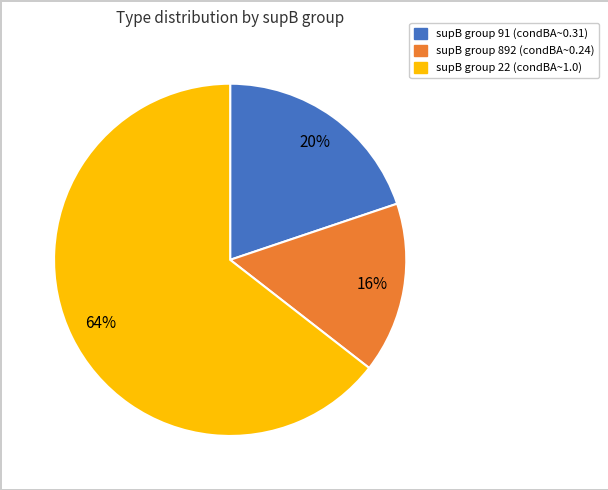

Is there a majority slice in this chart?

Yes